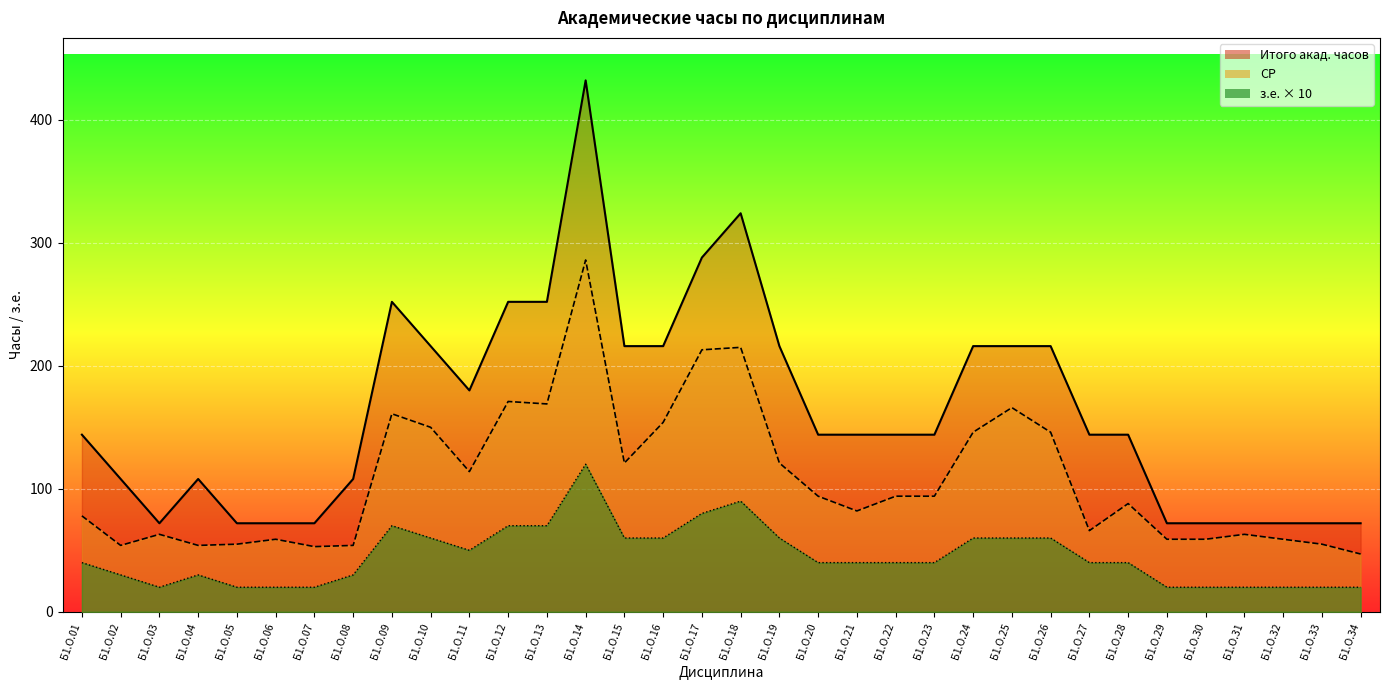

Between Б1.О.18 and Б1.О.28, which series saw the biggest shift?

Итого акад. часов